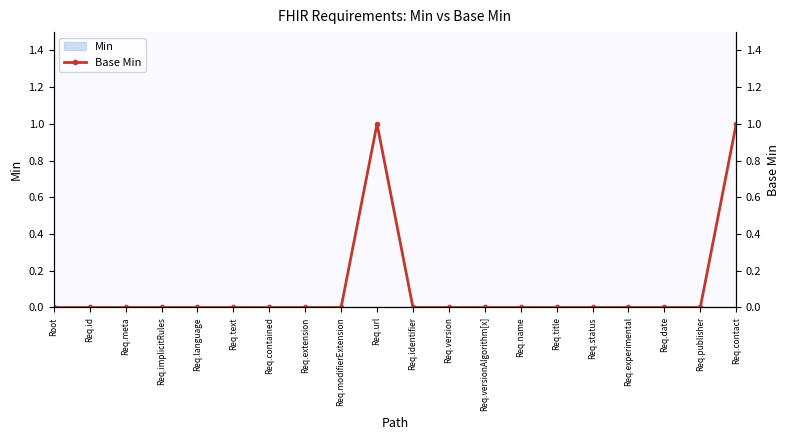

What is the label of the 1st point from the right?

Req.contact